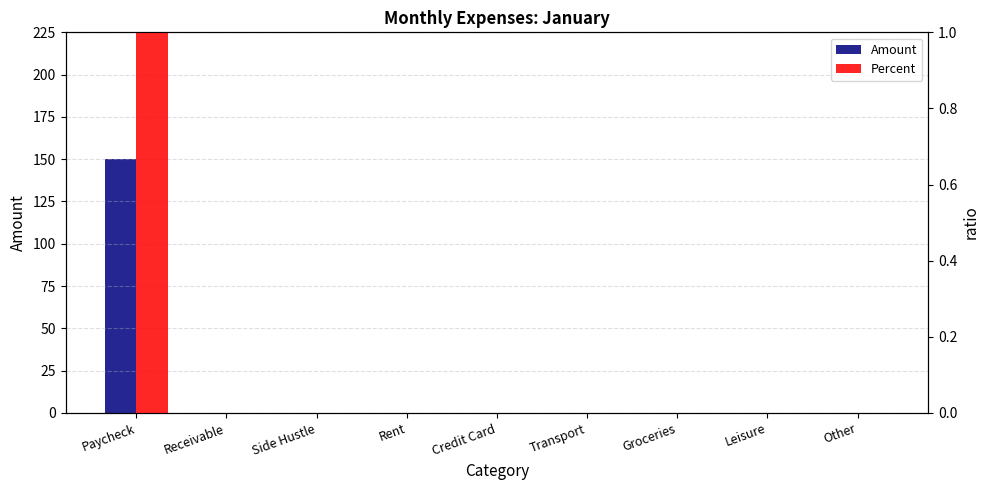

List the series in order of their peak value, lowest first.

Percent, Amount